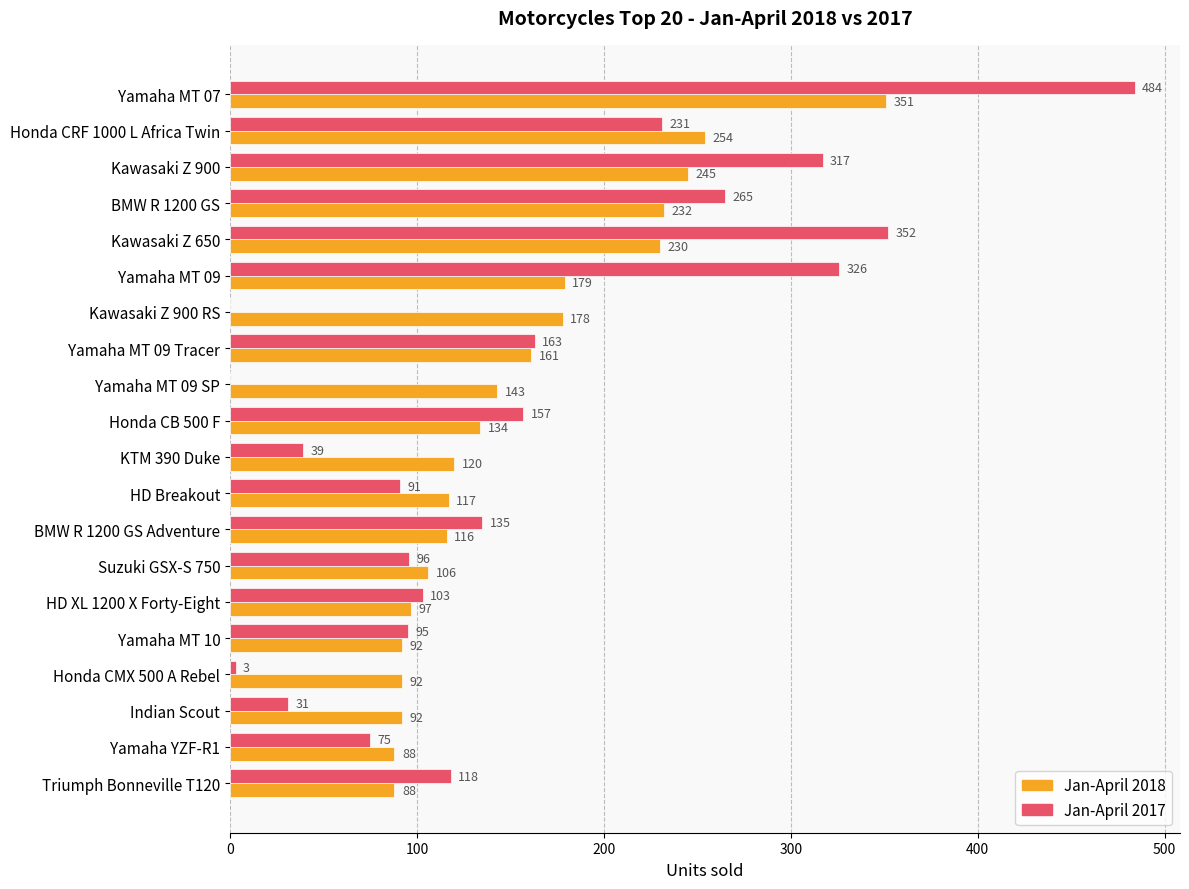

What is the highest value of the Jan-April 2018 series?

351